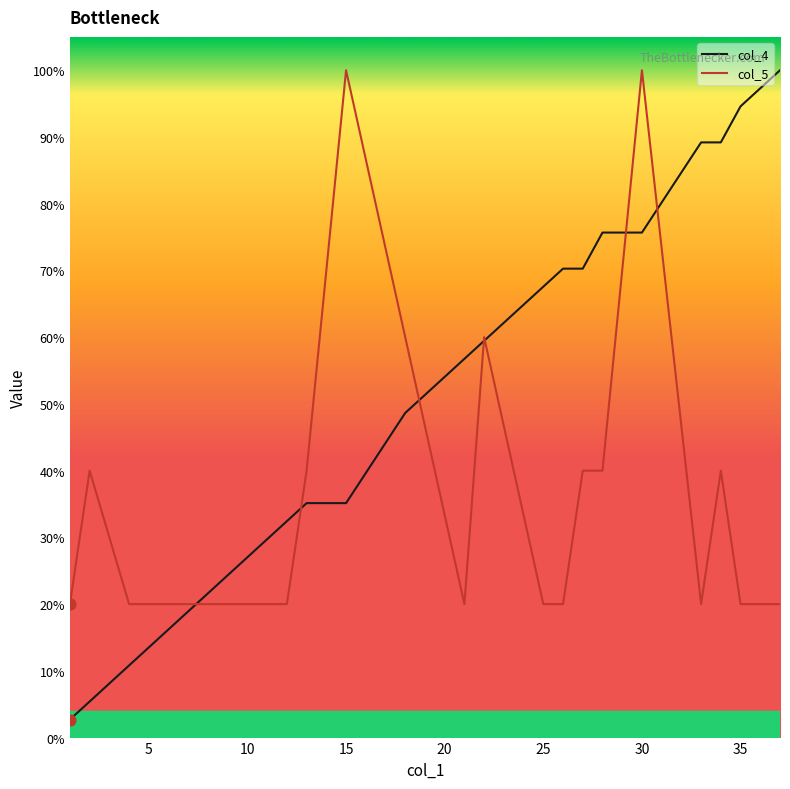

Which series has the largest total across all categories?

col_4